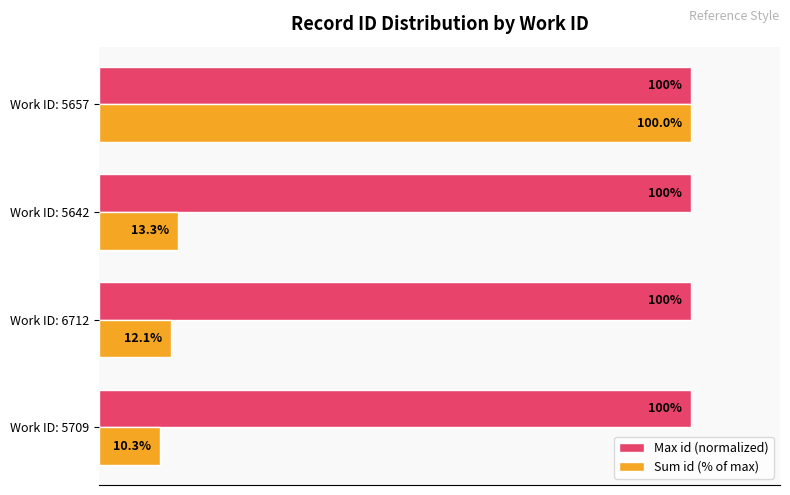

Between Work ID: 6712 and Work ID: 5642, which series saw the biggest shift?

Sum id (% of max)